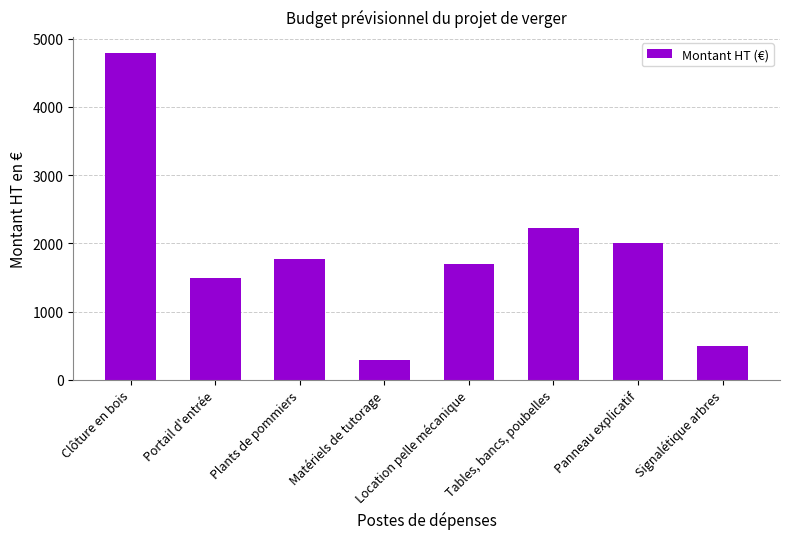

What is the label of the 4th bar from the right?

Location pelle mécanique